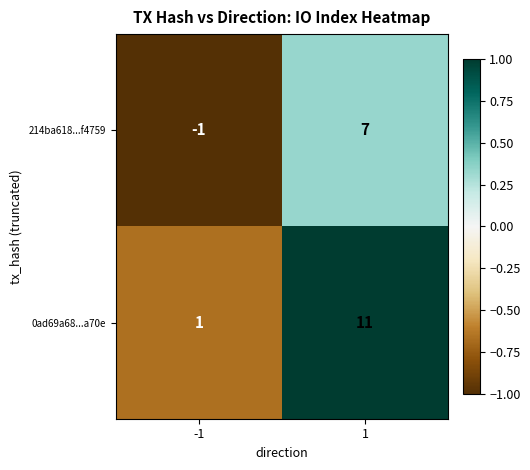

How many positive values does the 214ba618...f4759 series have?

1